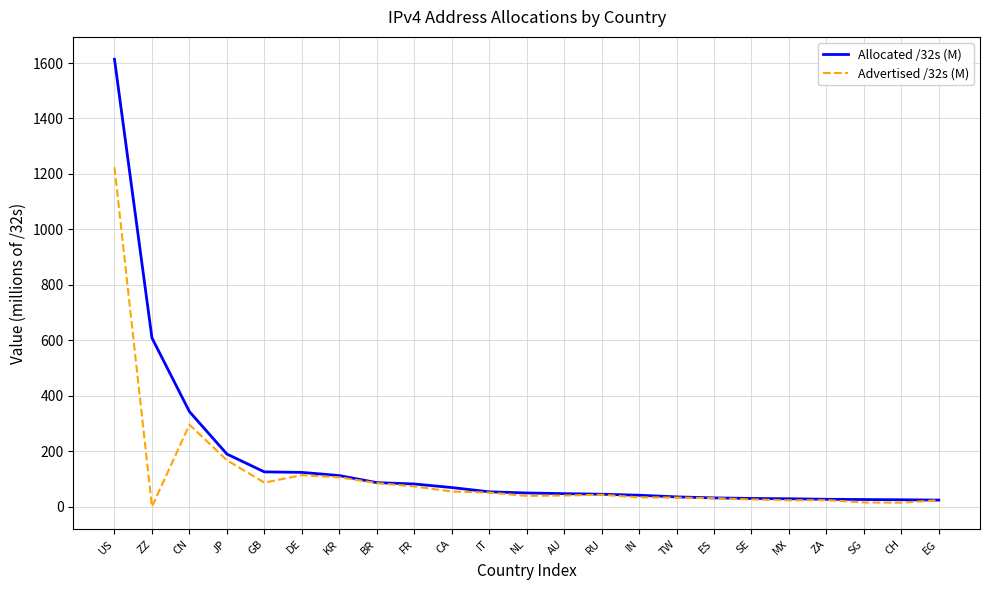

Which series has the widest spread of values?

Allocated /32s (M)